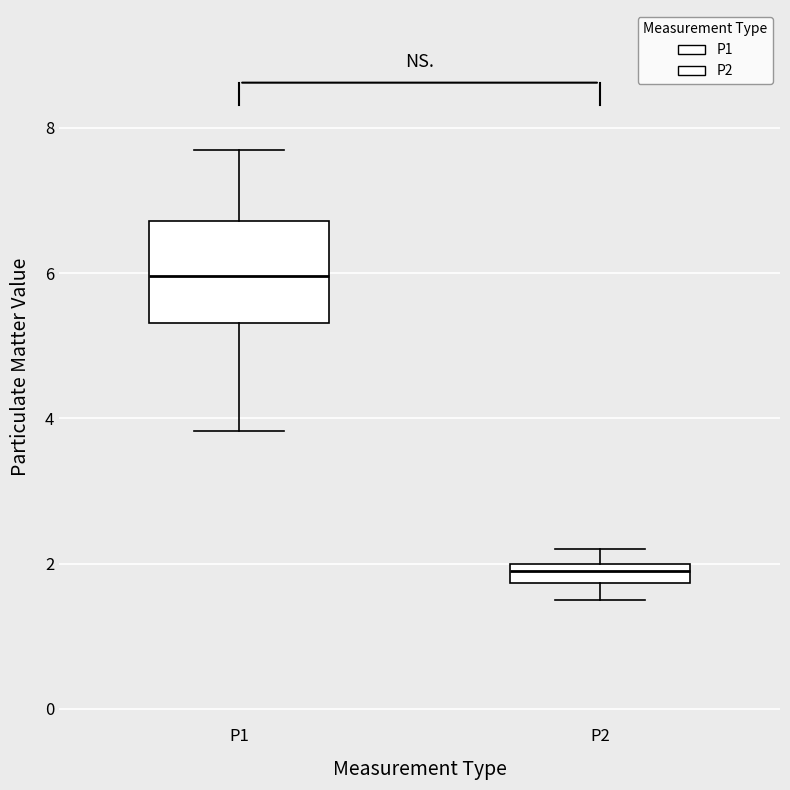

Which box's median line is the lowest?

P2